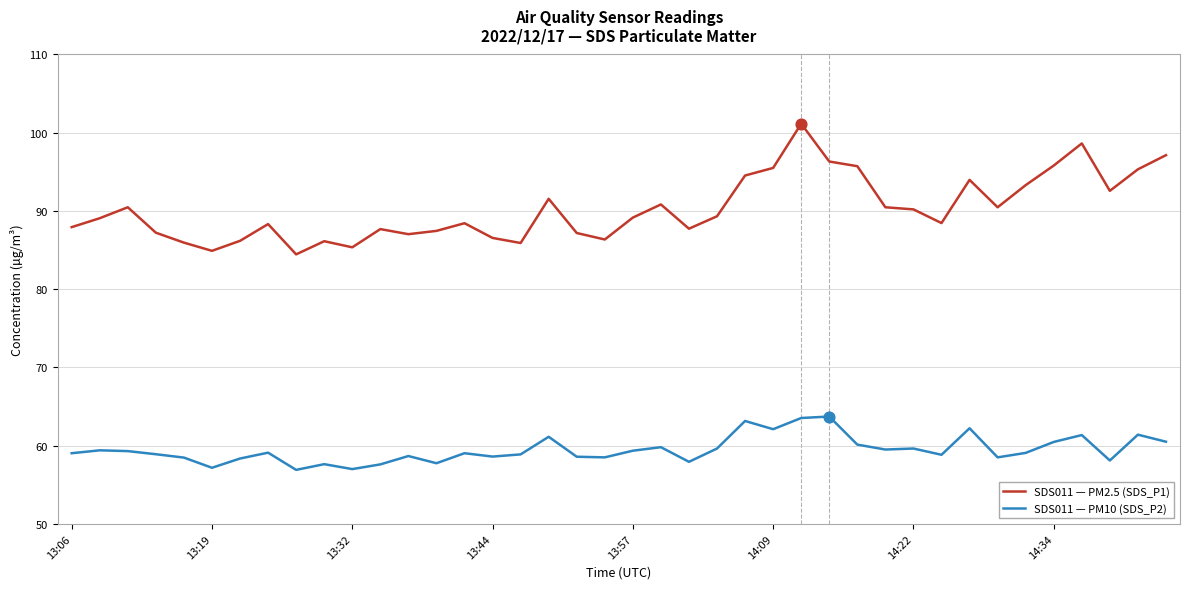

Which series has the largest total across all categories?

SDS011 — PM2.5 (SDS_P1)